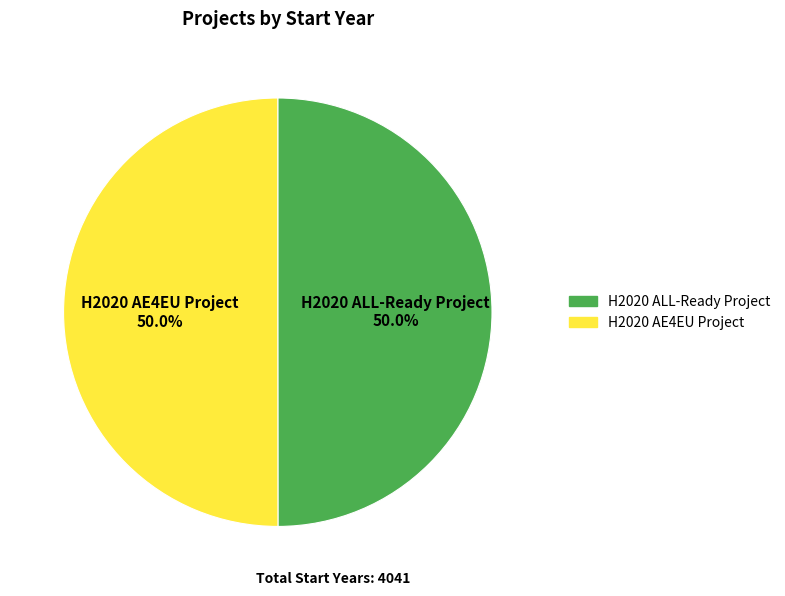

To the nearest percent, what portion does H2020 ALL-Ready Project represent?

50%